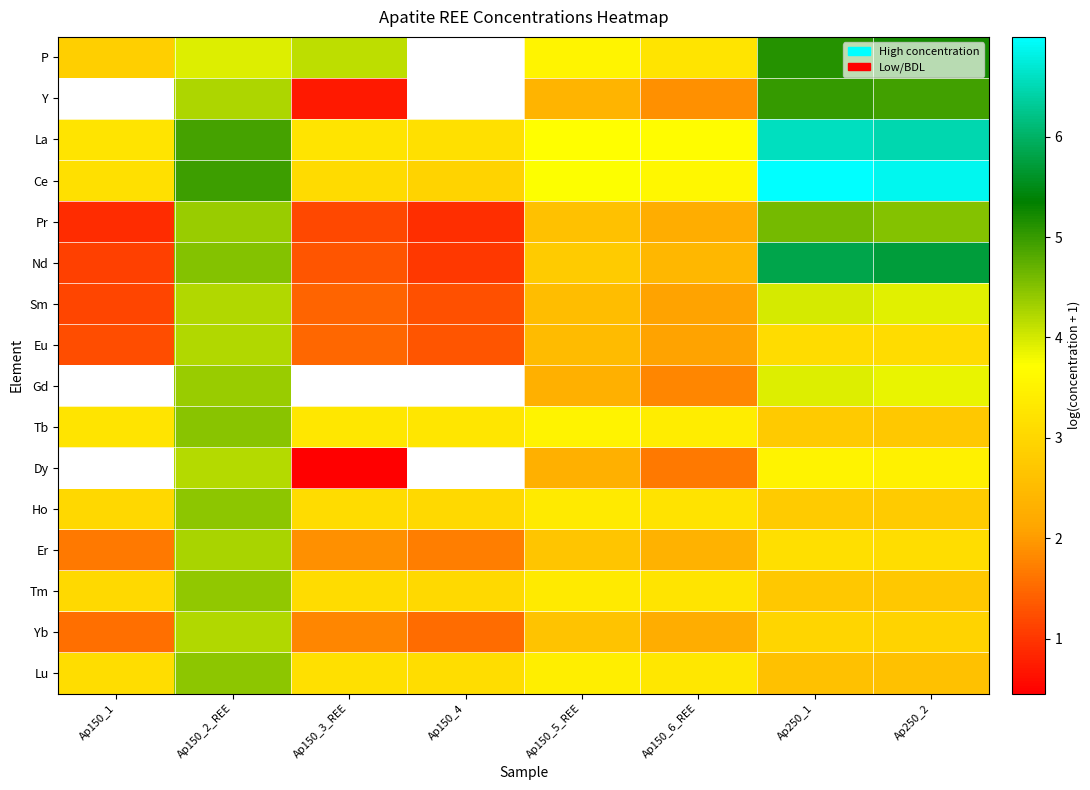

The value of Sm at Ap150_5_REE is 1.6. True or false?

False